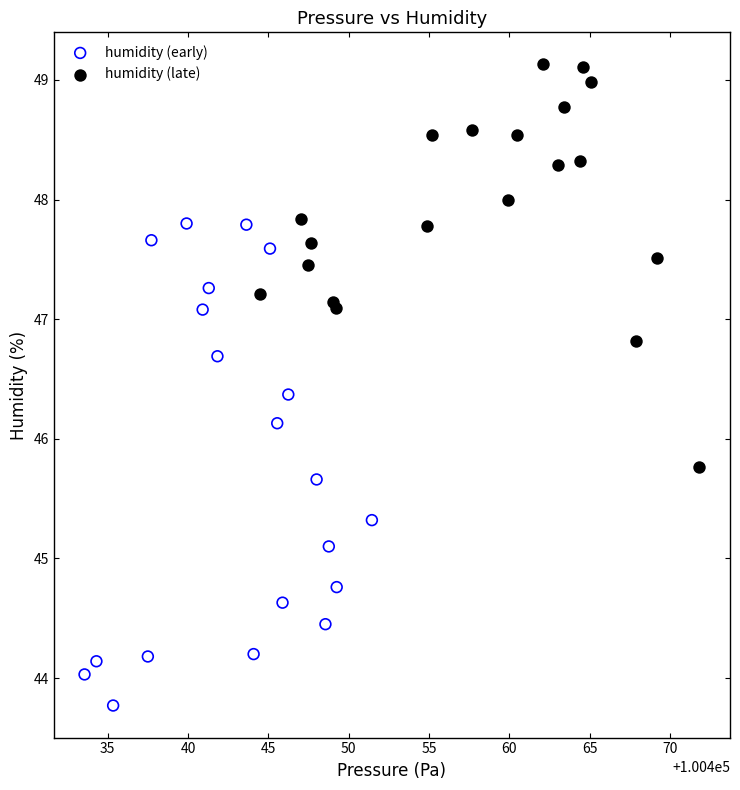

Which series has the largest Y range (max minus min)?

humidity (early)